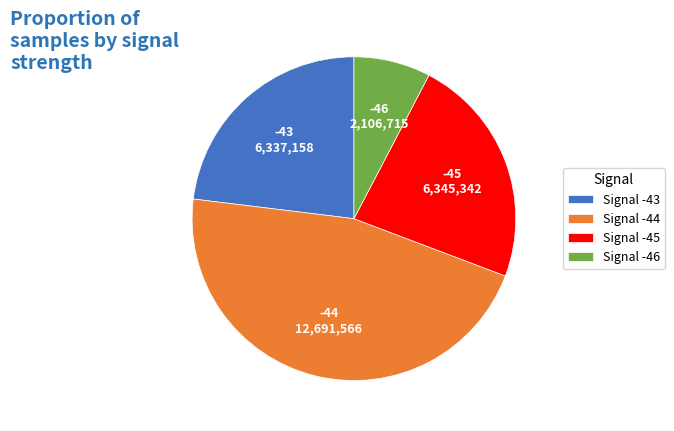

How many segments does this pie chart have?

4